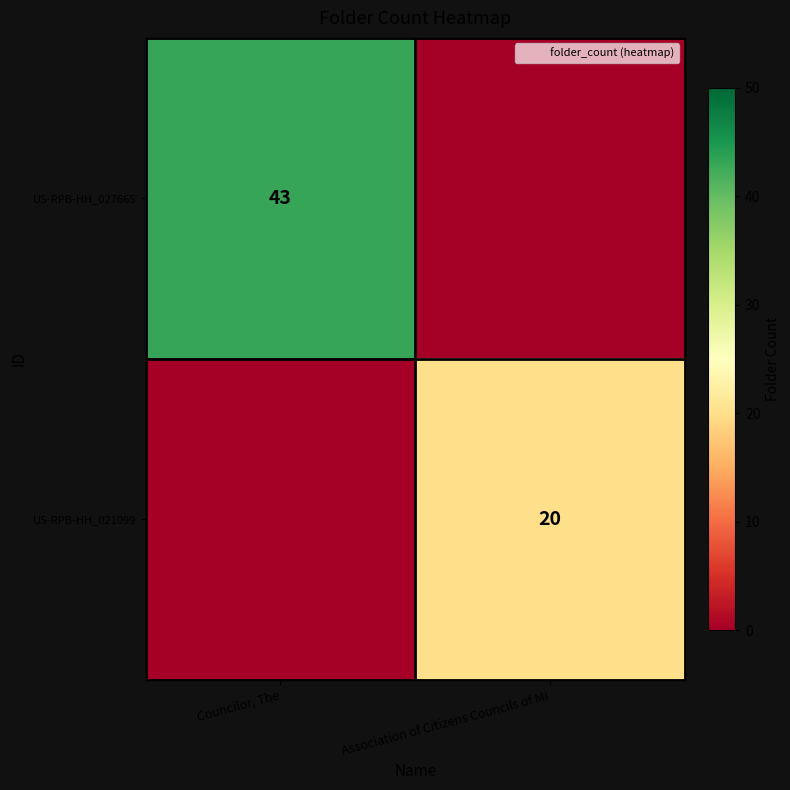

What is the sum of the US-RPB-HH_021099 values at Association of Citizens Councils of Mi and Councilor, The?

20